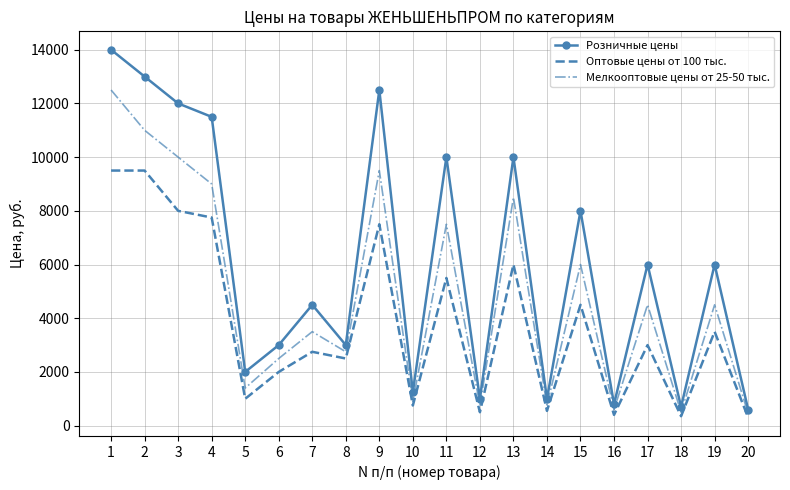

What is the difference between the maximum and minimum values in the Розничные цены series?

13400